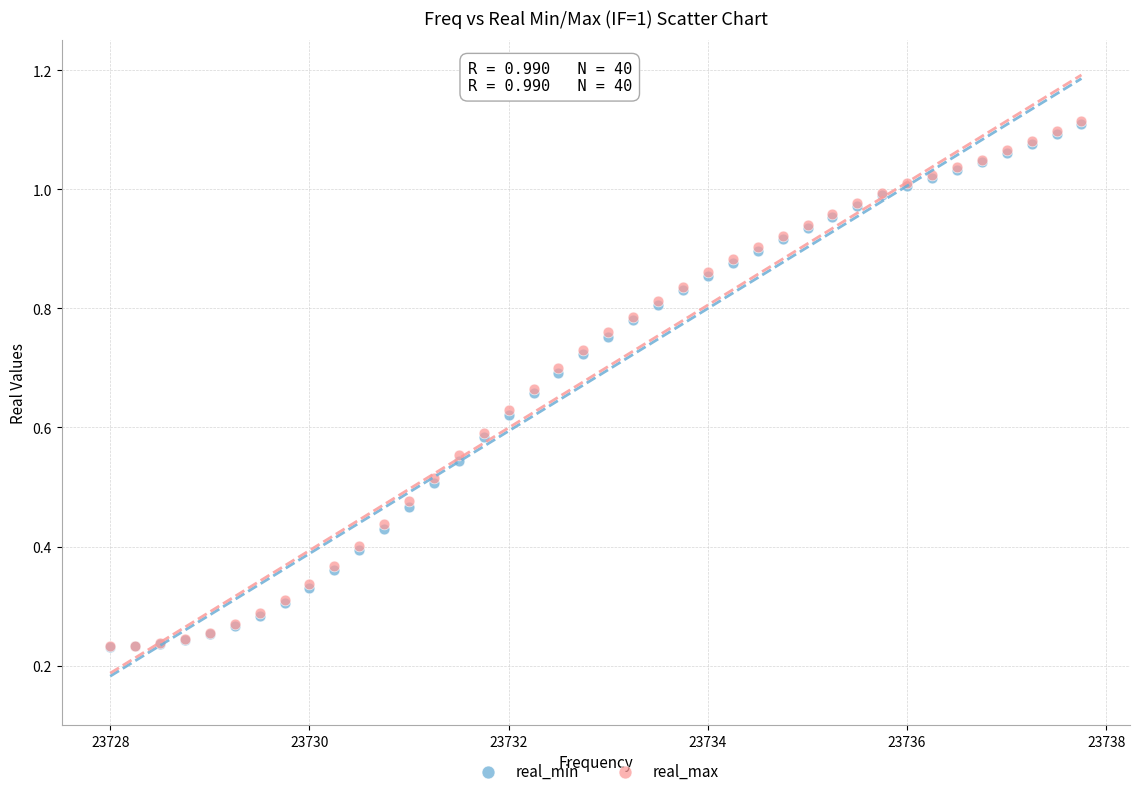

Which series has the widest spread of Y values?

real_max